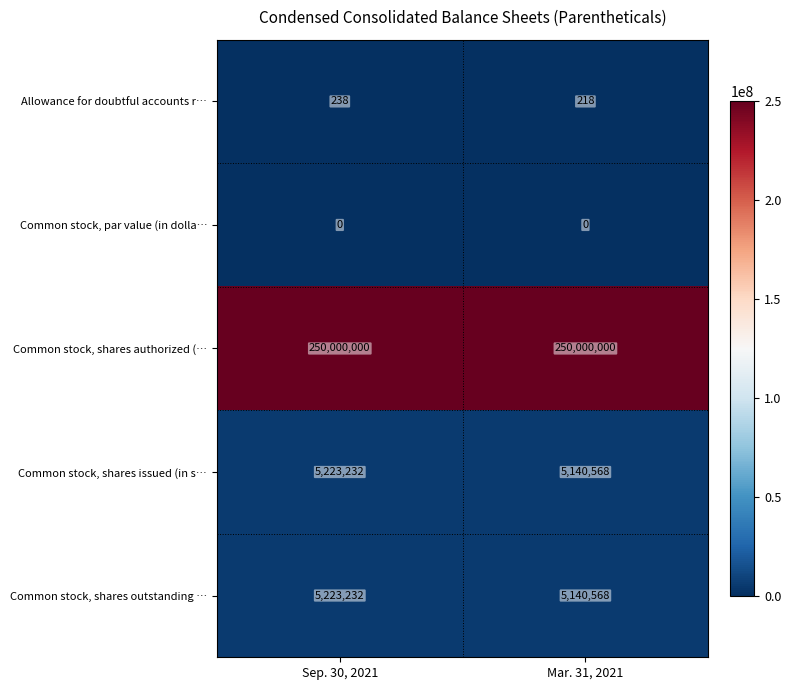

What is the spread (max minus min) of values at Sep. 30, 2021?

250000000